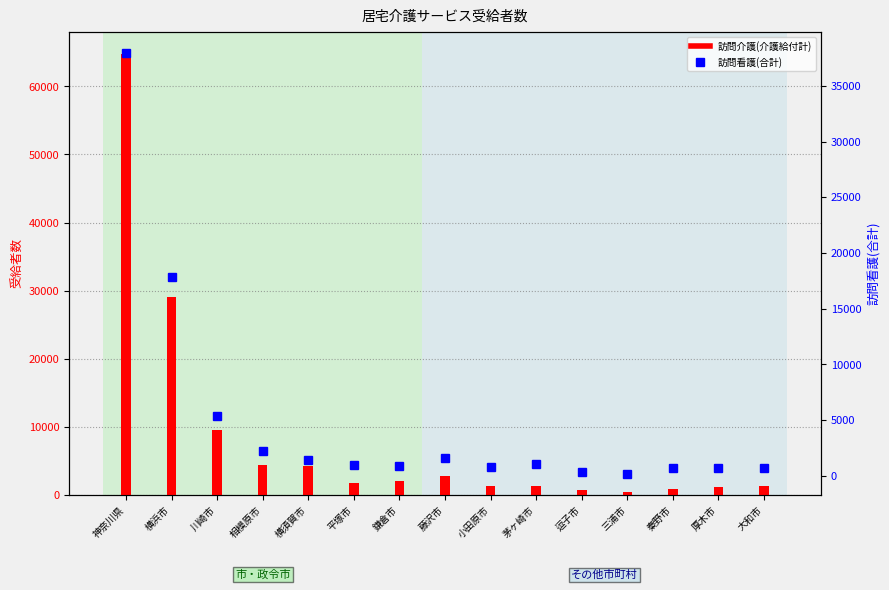

Between 川崎市 and 厚木市, which series saw the biggest shift?

訪問介護(介護給付計)